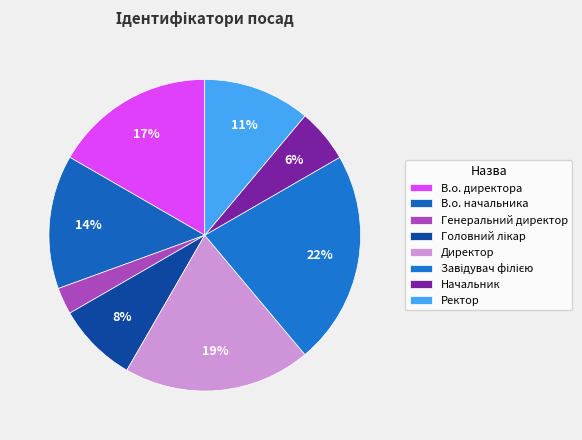

Rank the categories by value from lowest to highest.

Генеральний директор, Начальник, Головний лікар, Ректор, В.о. начальника, В.о. директора, Директор, Завідувач філією